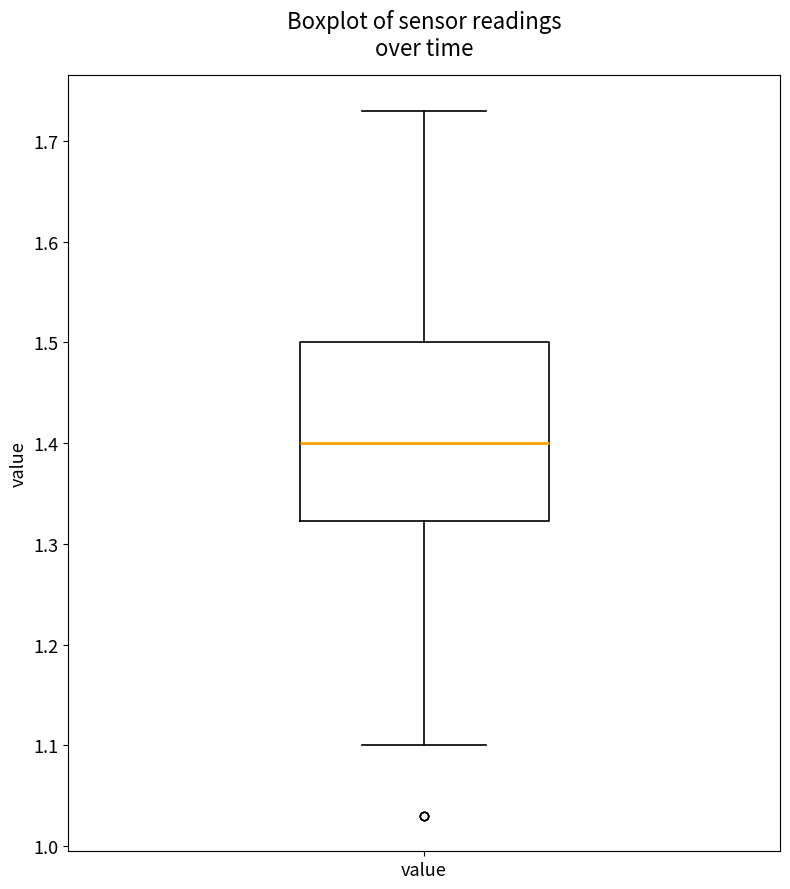

Read this box plot against the y-axis: the position of the median line, the range covered by the box, and the ends of both whiskers. The values are not printed on the chart, so give them approximately, as read against the axis.

median 1.40, box 1.32 to 1.50, whiskers 1.10 to 1.73